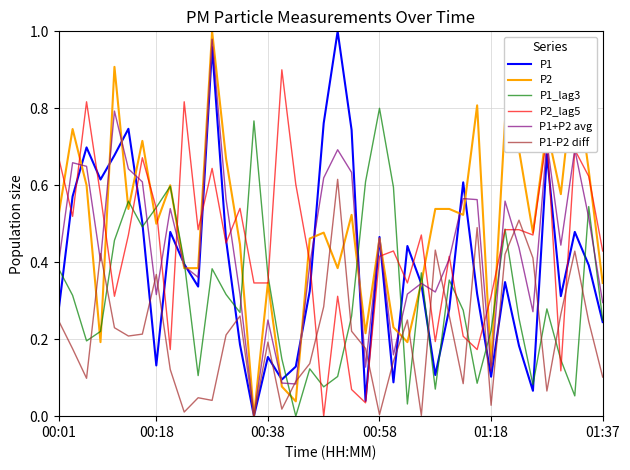

True or false: P1 has more than 0 points higher than both neighbors.

True